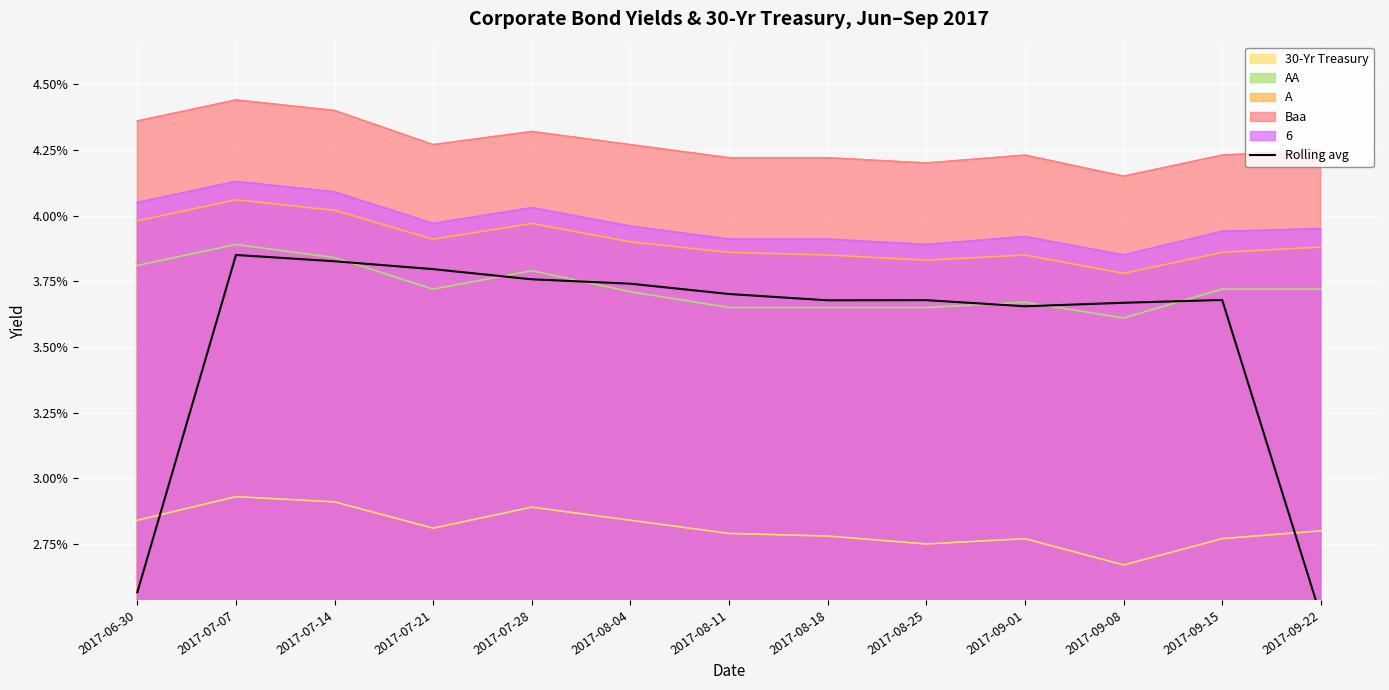

How many lines are shown in the chart?

1